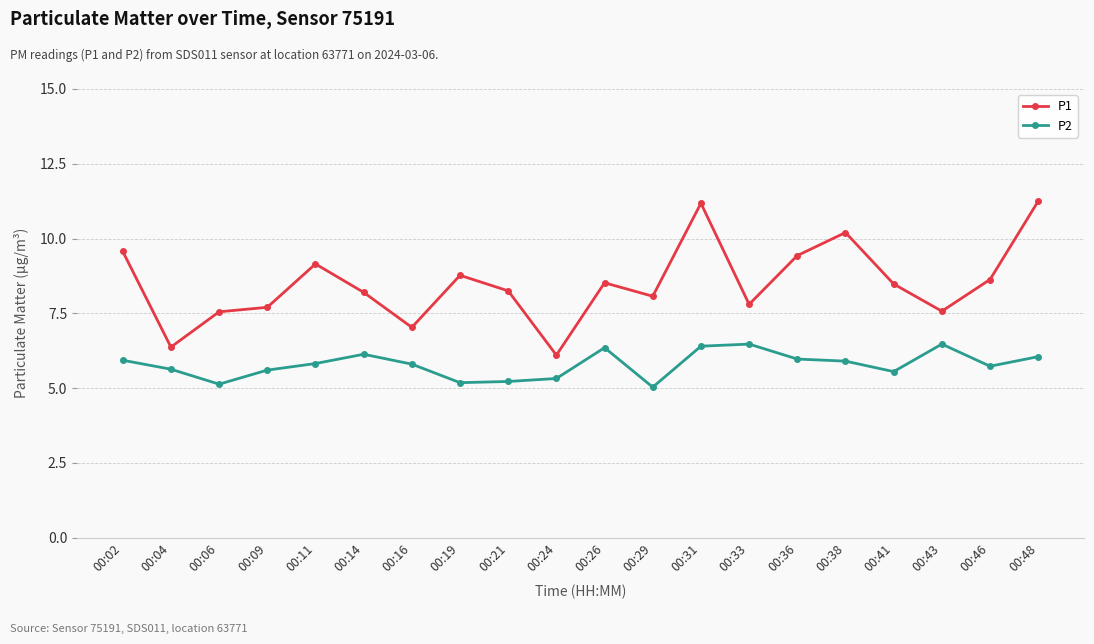

Is the value of P2 at 00:24 greater than the value of P1 at 00:16?

No